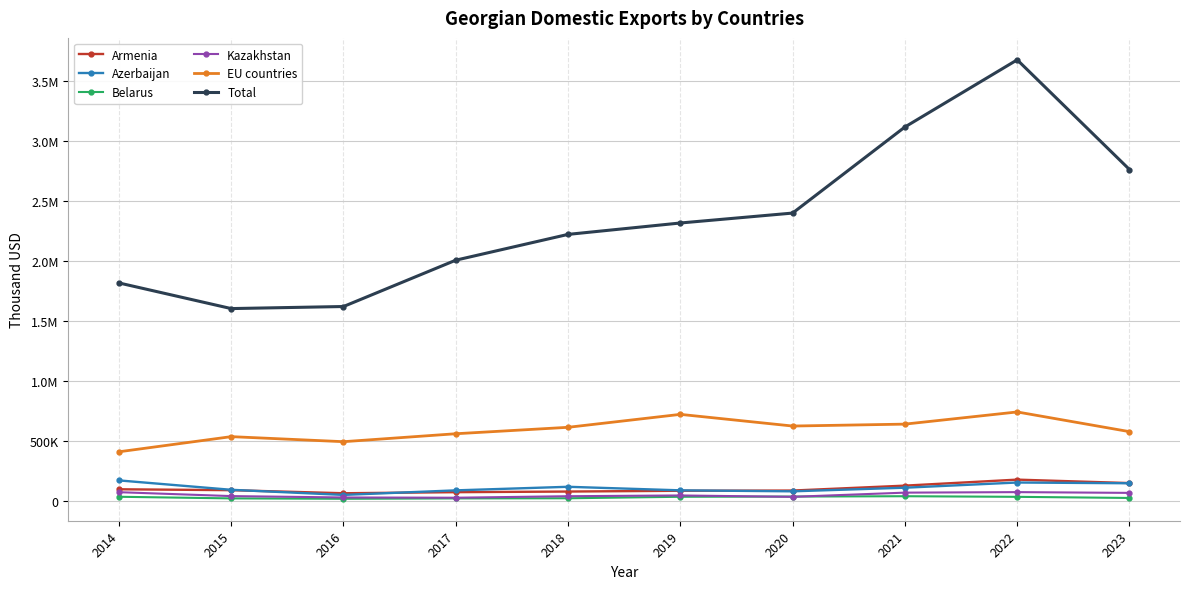

What is the total value across all series at 2022?

4847295.1